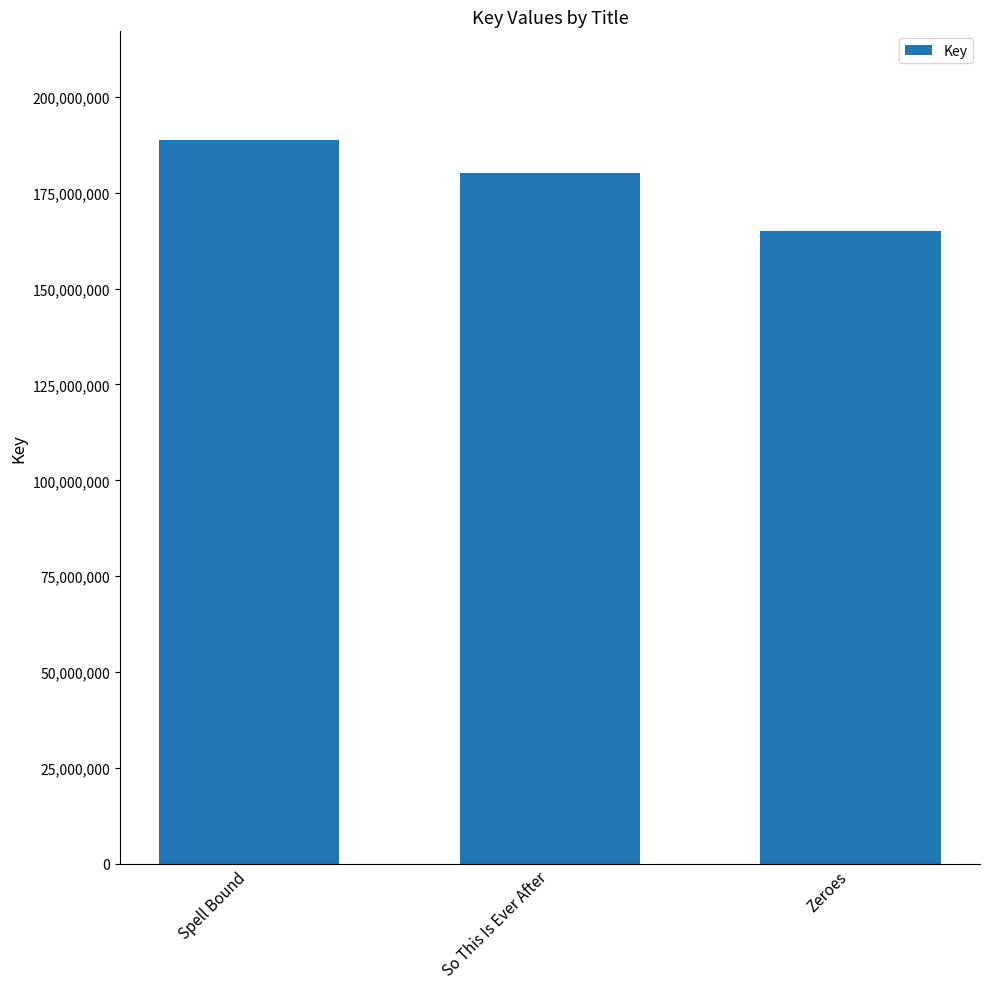

Does the chart contain stacked bars?

No